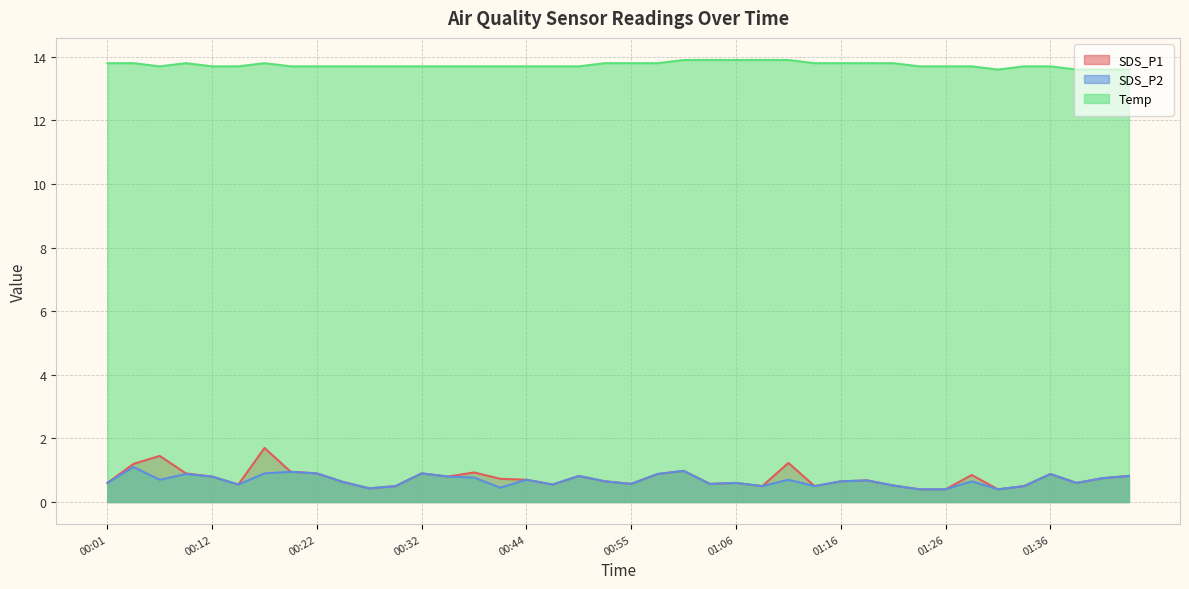

What is the difference between the maximum and minimum values in the SDS_P1 series?

1.3